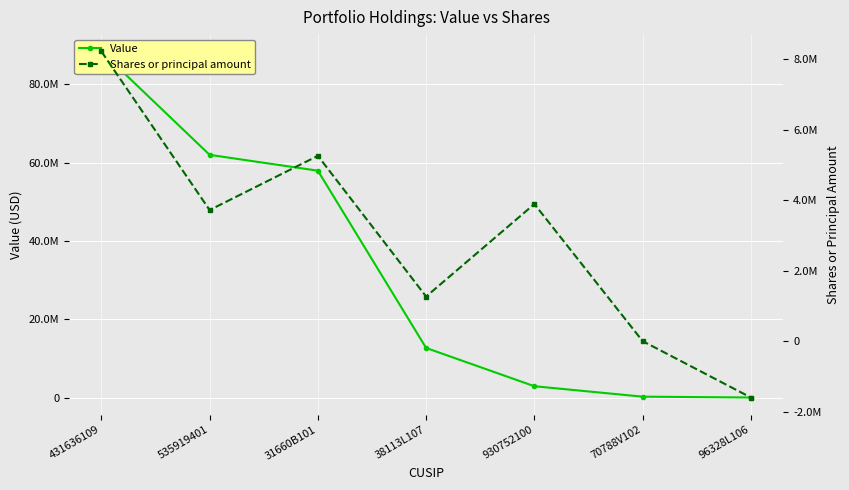

The Value series shows 215000 at 70788V102. True or false?

True